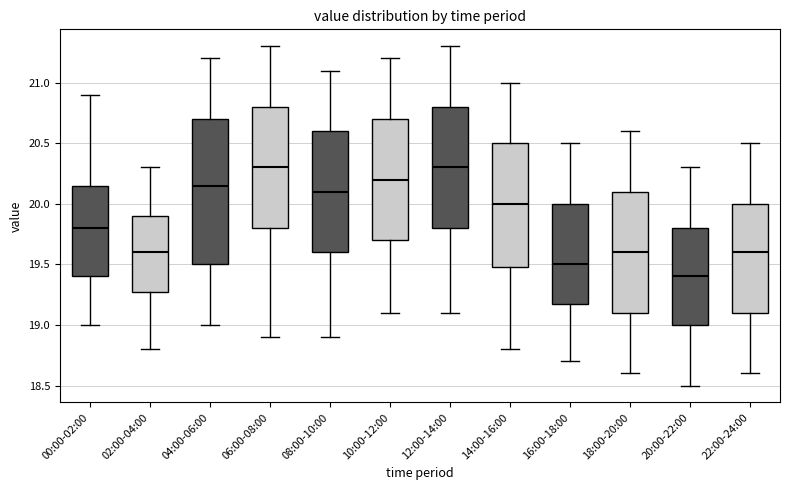

Where does the lower whisker of the box for 04:00-06:00 end on the y-axis? The values are not printed on the chart, so give them approximately, as read against the axis.

19.00